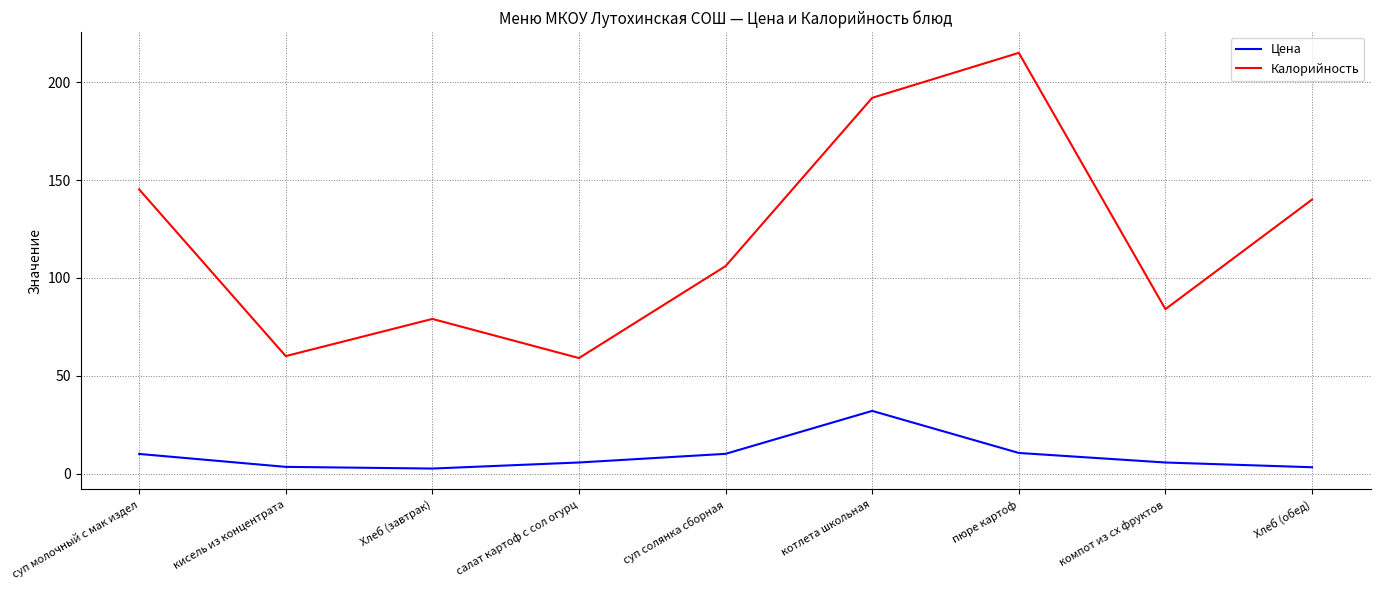

How many series are shown in this chart?

2